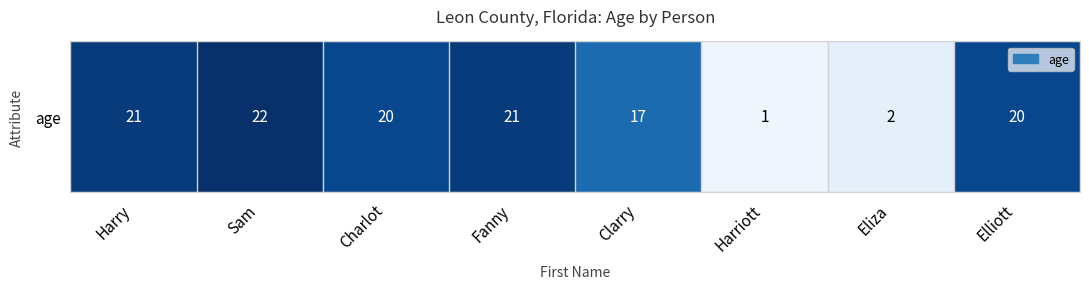

Which label corresponds to the largest value in the chart?

Sam